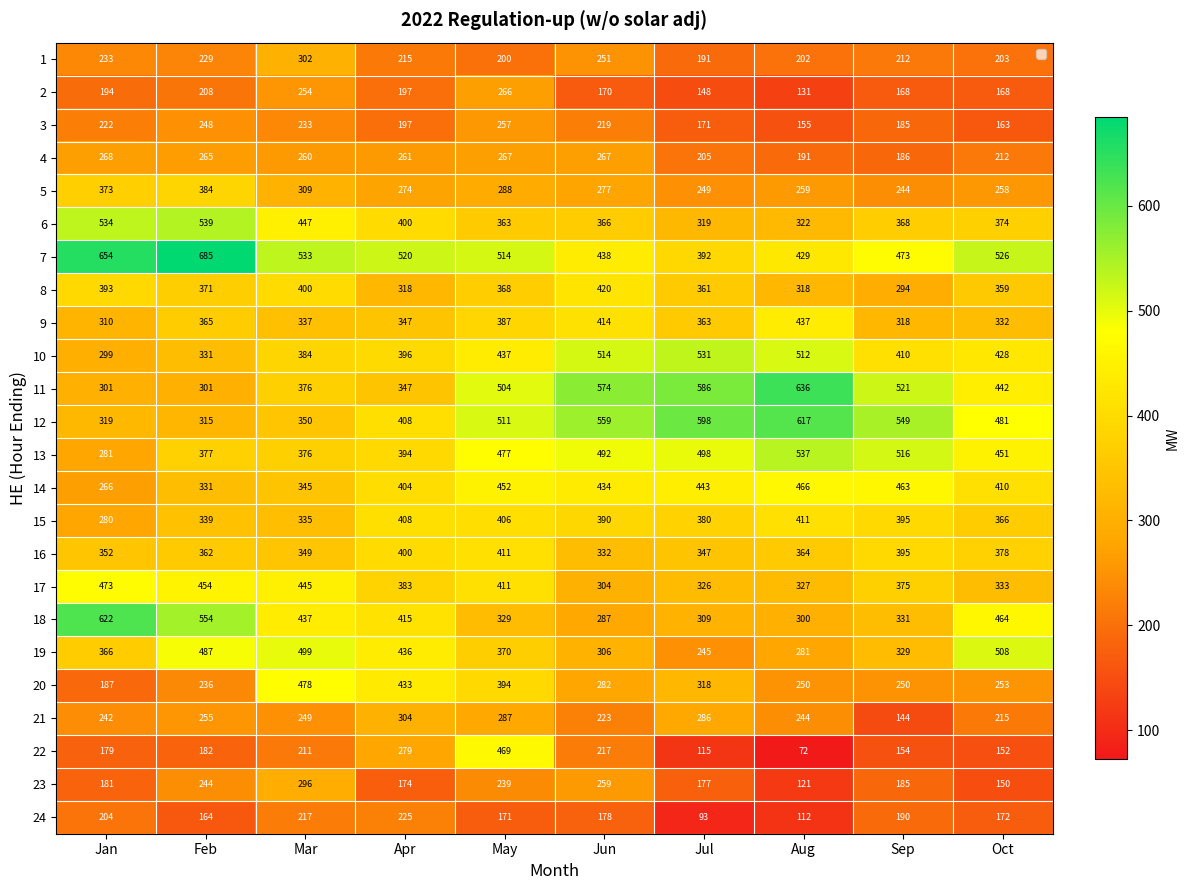

Which label corresponds to the smallest value in the chart?

Aug